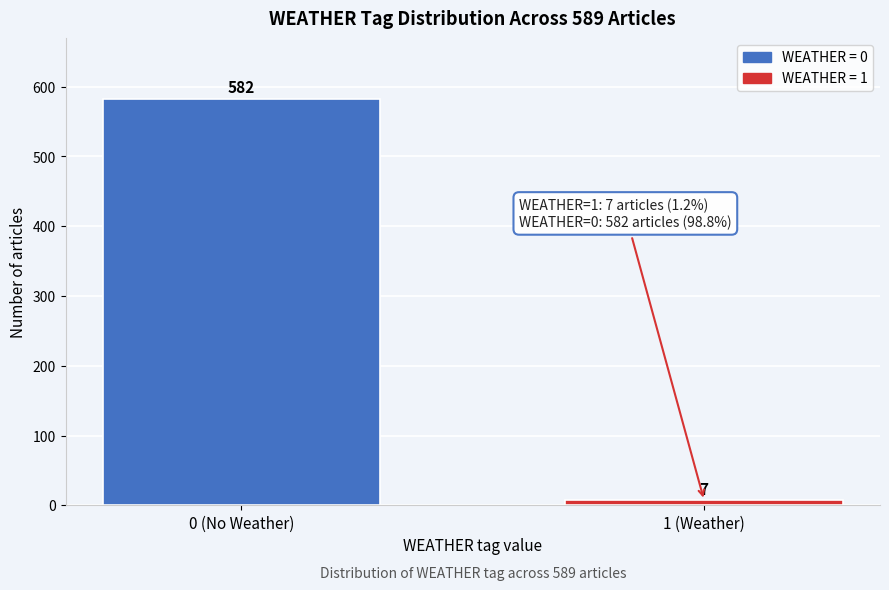

Reading left to right, extract all data points from this chart.

582	7